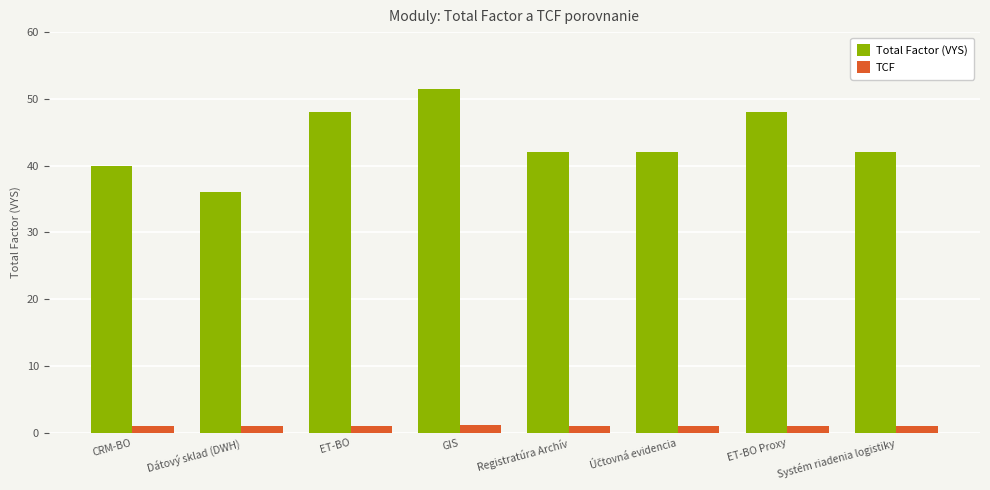

Rank the series by their maximum value, from lowest to highest.

TCF, Total Factor (VYS)